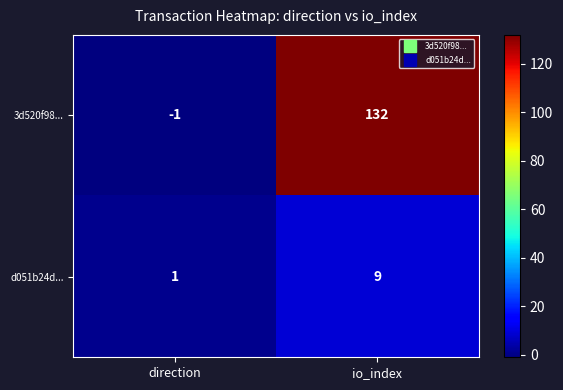

What is the spread (max minus min) of values at io_index?

123